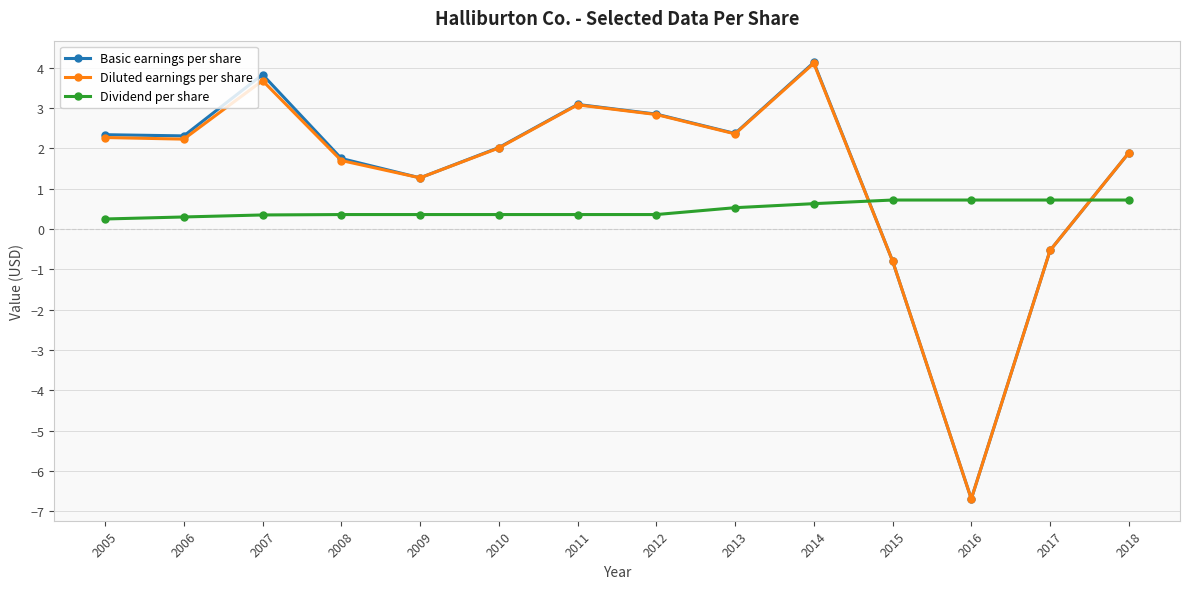

How many values in Diluted earnings per share are below zero?

3